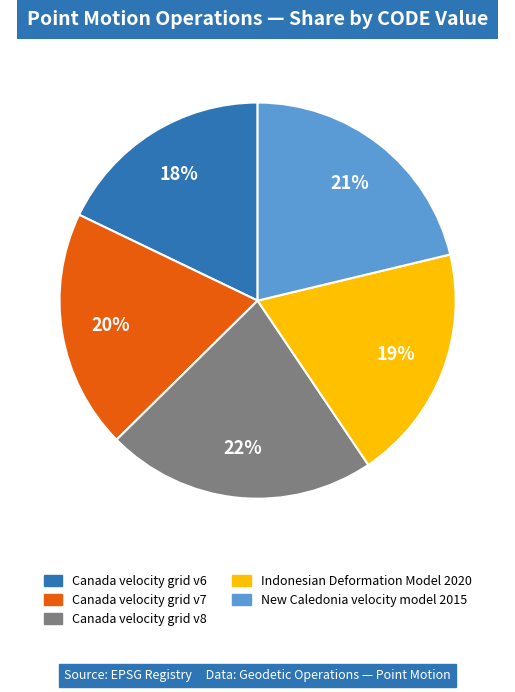

Which category has the smallest portion of the pie?

Canada velocity grid v6